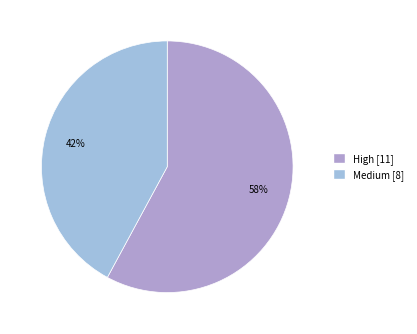

Which category has the smallest portion of the pie?

Medium [8]